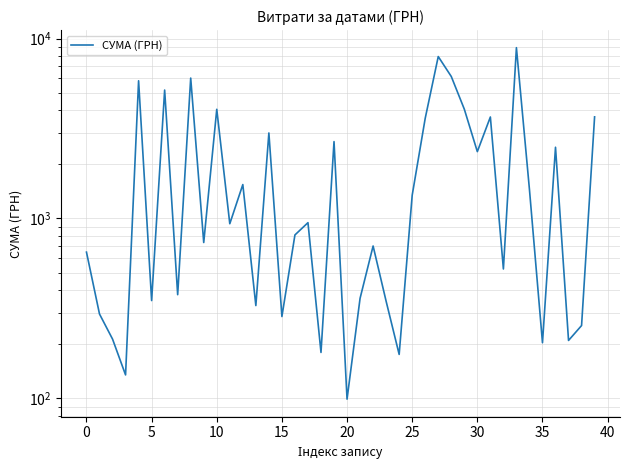

Count the number of data series in this chart.

1